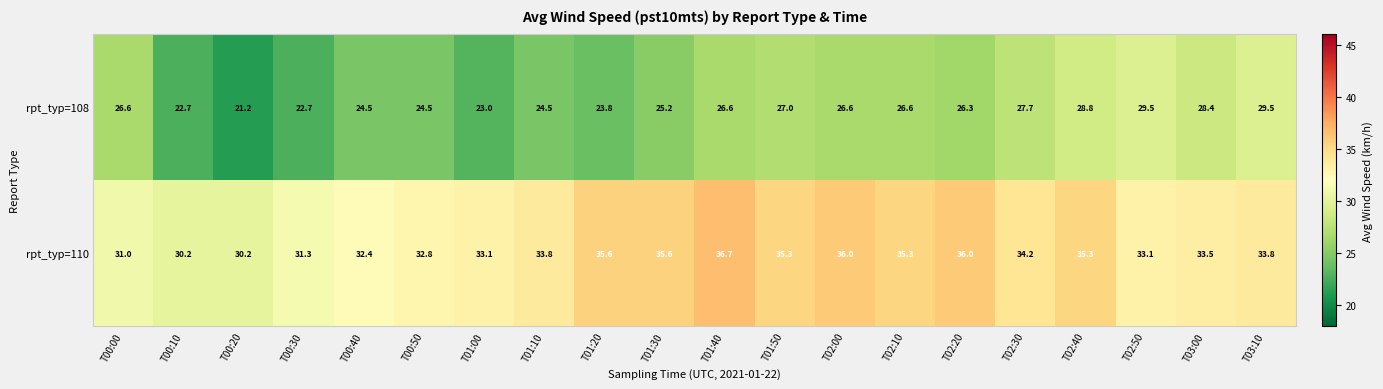

What value does the rpt_typ=110 series have at T02:10?

35.3